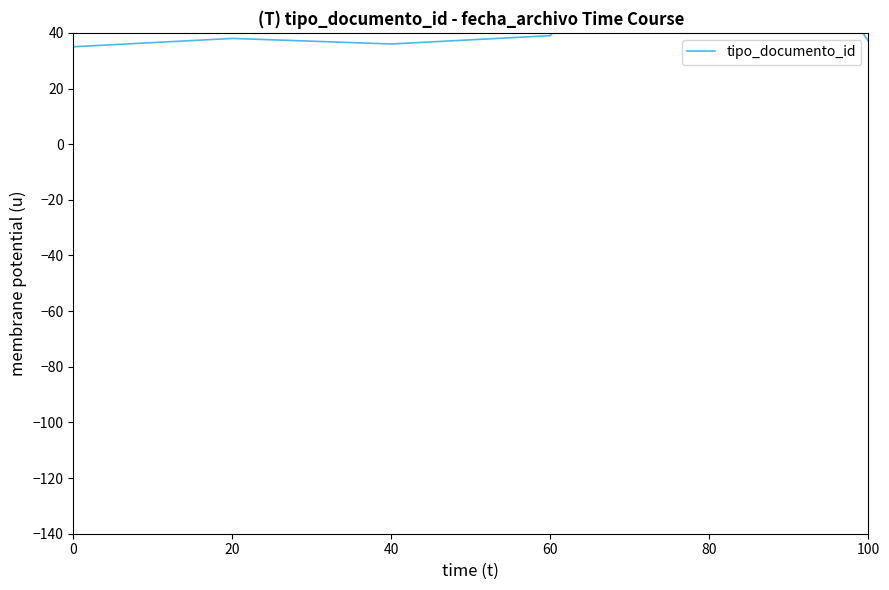

Between 40 and 60, which is larger?

60